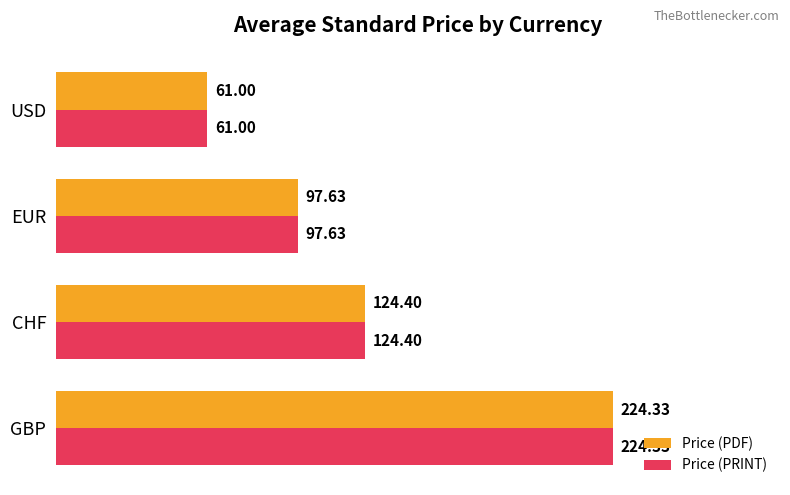

What is the sum of all Price (PDF) values?

507.4